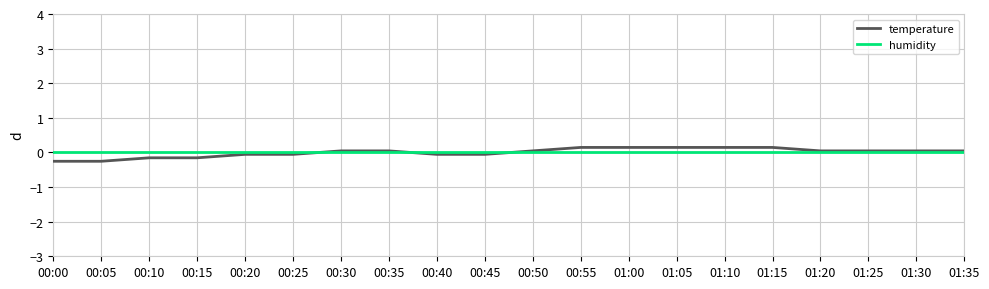

Is it true that humidity equals -0.0 at 01:10?

True